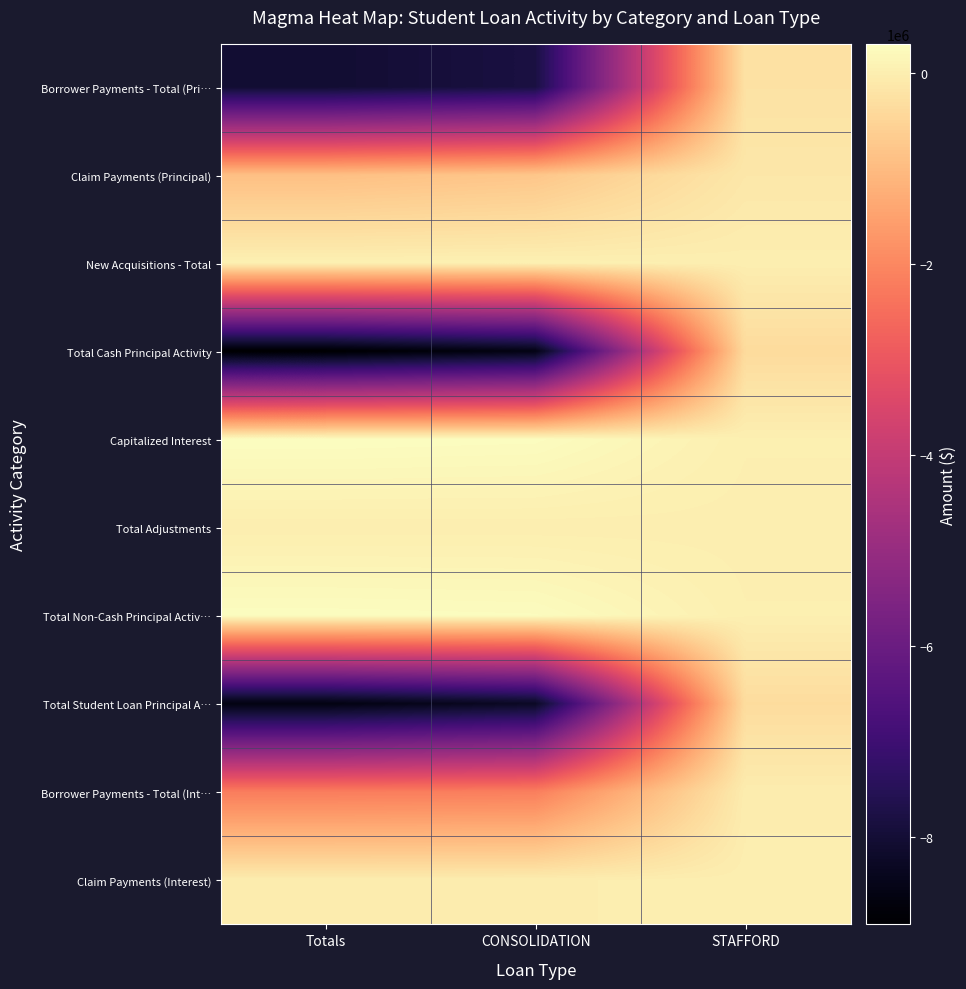

Count the number of data series in this chart.

10